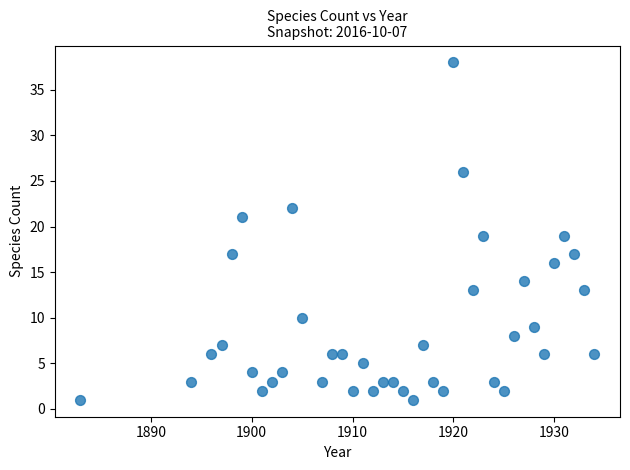

What is the range of Y values (max minus min)?

37